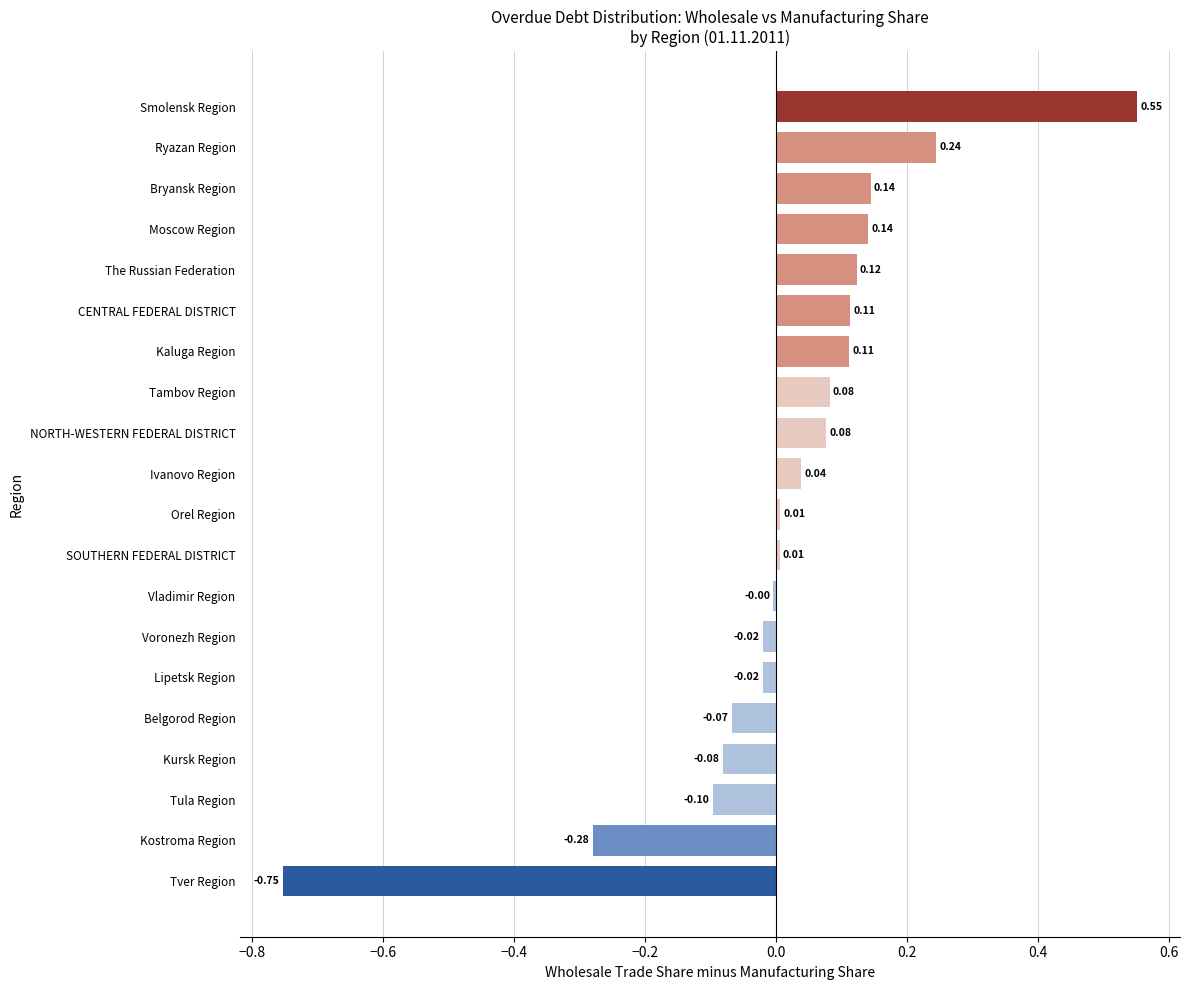

Where is the data nearest to the value 0?

Vladimir Region